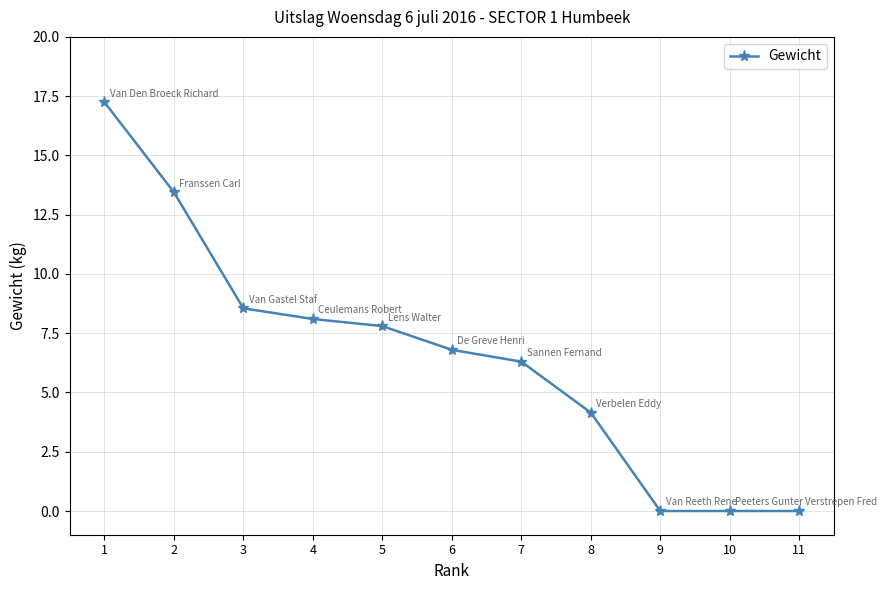

What is the value of the 4th point from the left?

8.1